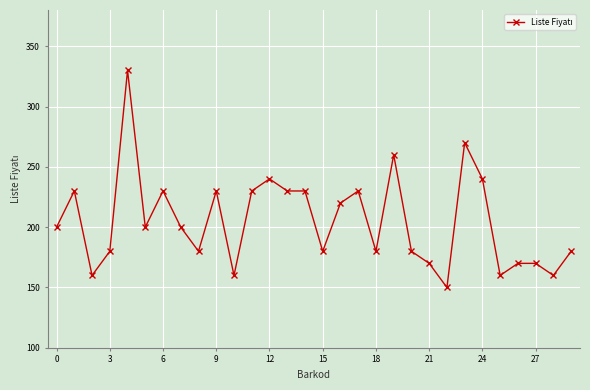

True or false: there are more than 0 points higher than both neighbors.

True